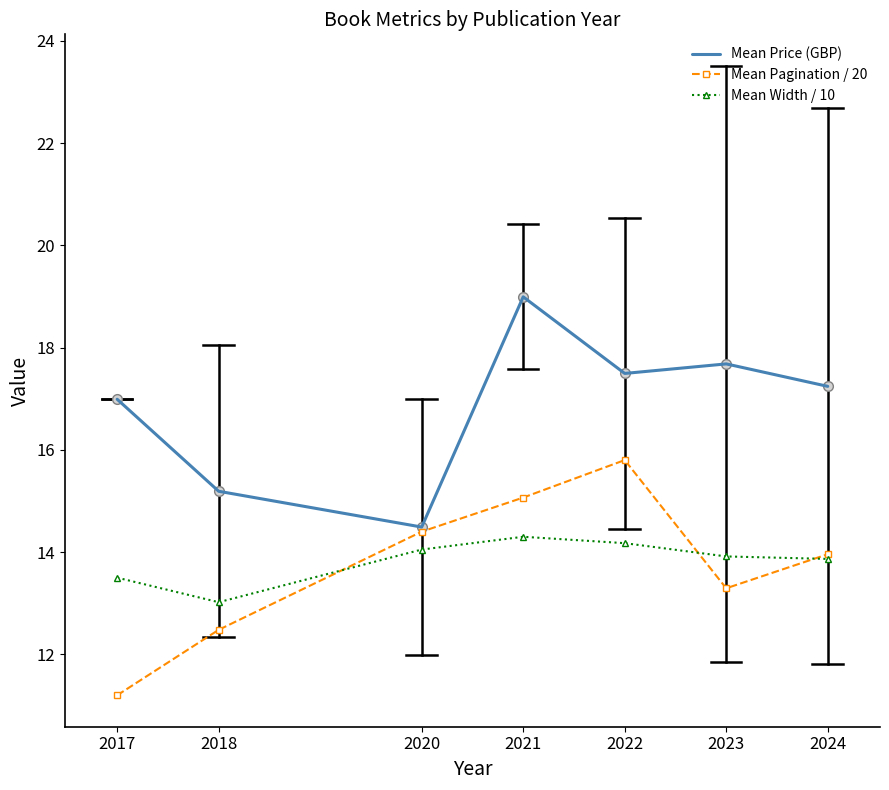

Reading left to right, extract all data points from this chart.

Mean Price (GBP): 2017=17.0	2018=15.2	2020=14.5	2021=19.0	2022=17.5	2023=17.7	2024=17.2
Mean Pagination / 20: 2017=11.2	2018=12.5	2020=14.4	2021=15.1	2022=15.8	2023=13.3	2024=14.0
Mean Width / 10: 2017=13.5	2018=13.0	2020=14.1	2021=14.3	2022=14.2	2023=13.9	2024=13.9